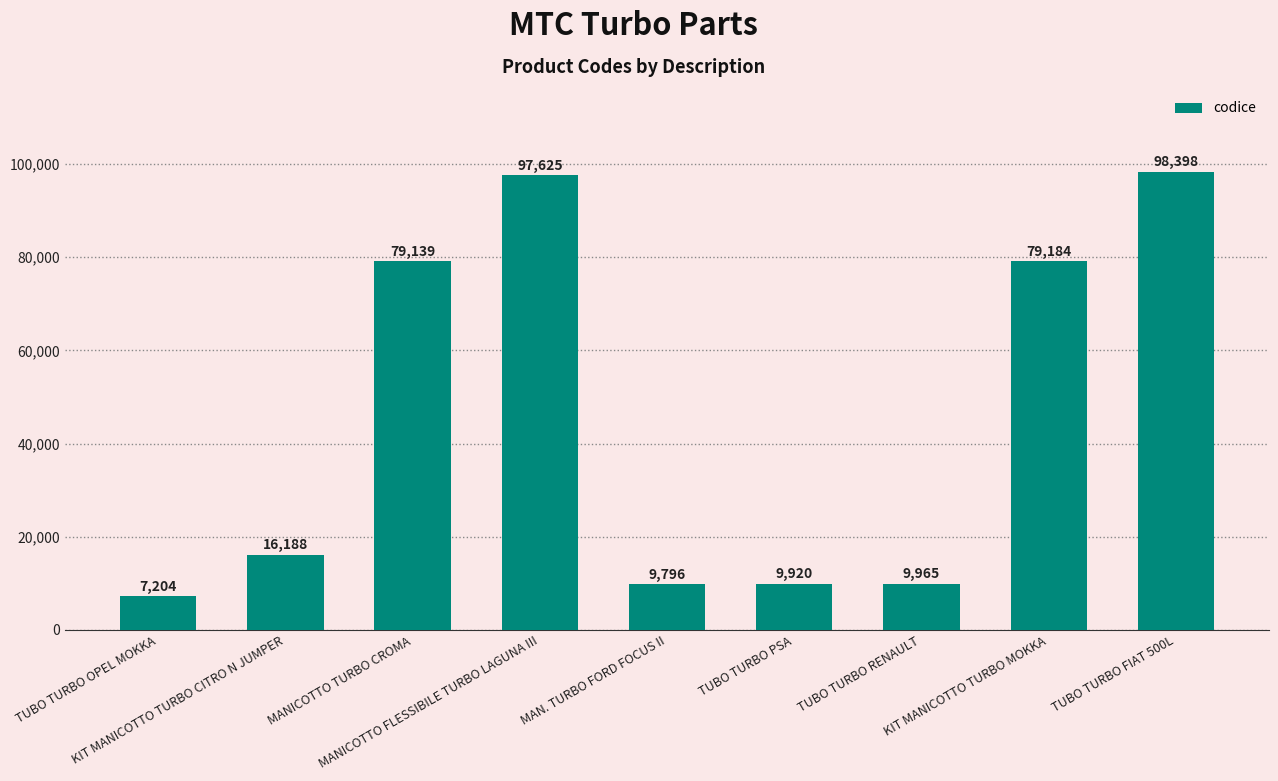

At which label is the value closest to 52801?

MANICOTTO TURBO CROMA